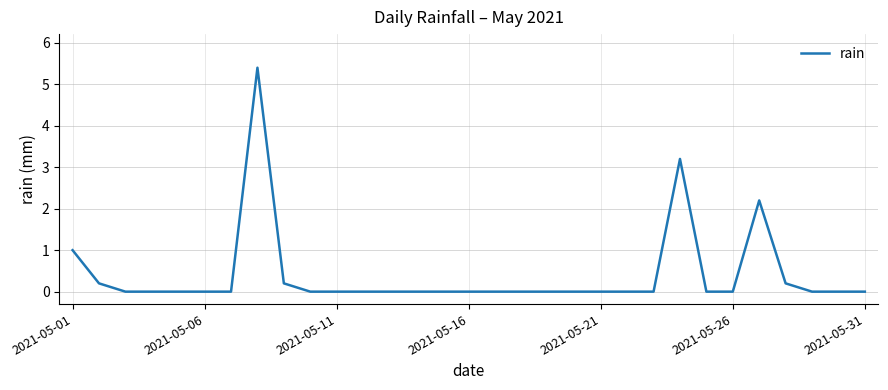

True or false: the data shows 0.0 at 2021-05-11.

True